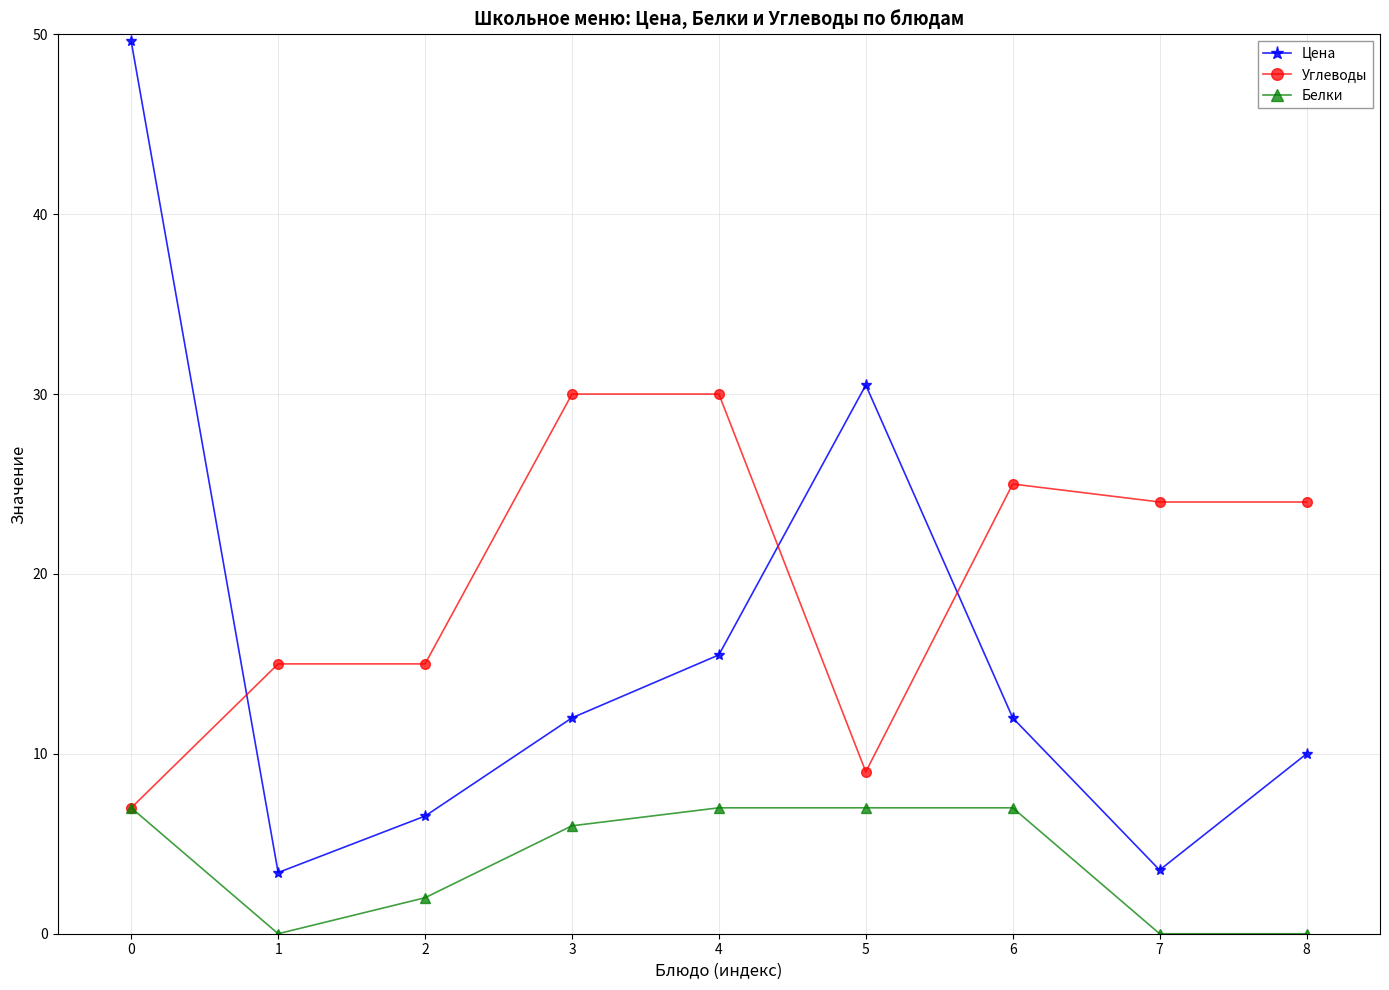

In Цена, how many points are higher than both neighbors (excluding endpoints)?

1